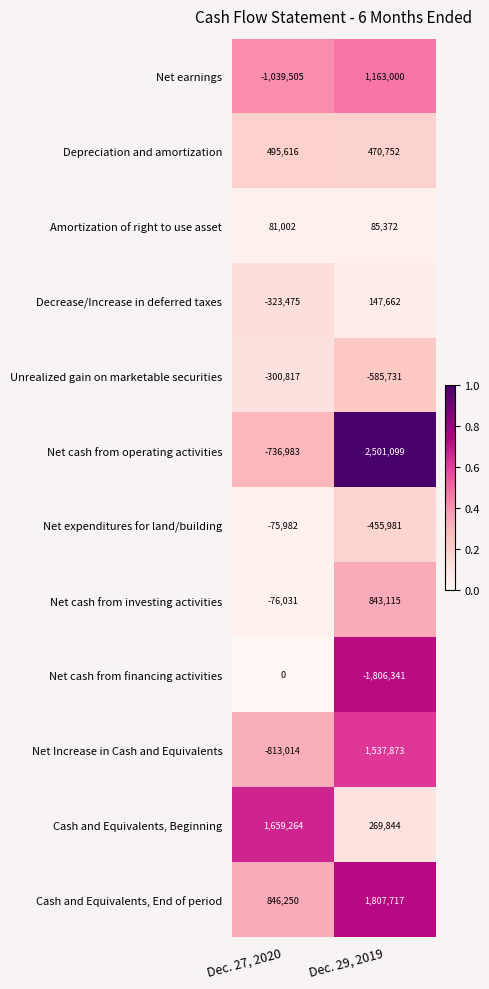

Rank the series by their maximum value, from lowest to highest.

Unrealized gain on marketable securities, Net expenditures for land/building, Net cash from financing activities, Amortization of right to use asset, Decrease/Increase in deferred taxes, Depreciation and amortization, Net cash from investing activities, Net earnings, Net Increase in Cash and Equivalents, Cash and Equivalents, Beginning, Cash and Equivalents, End of period, Net cash from operating activities